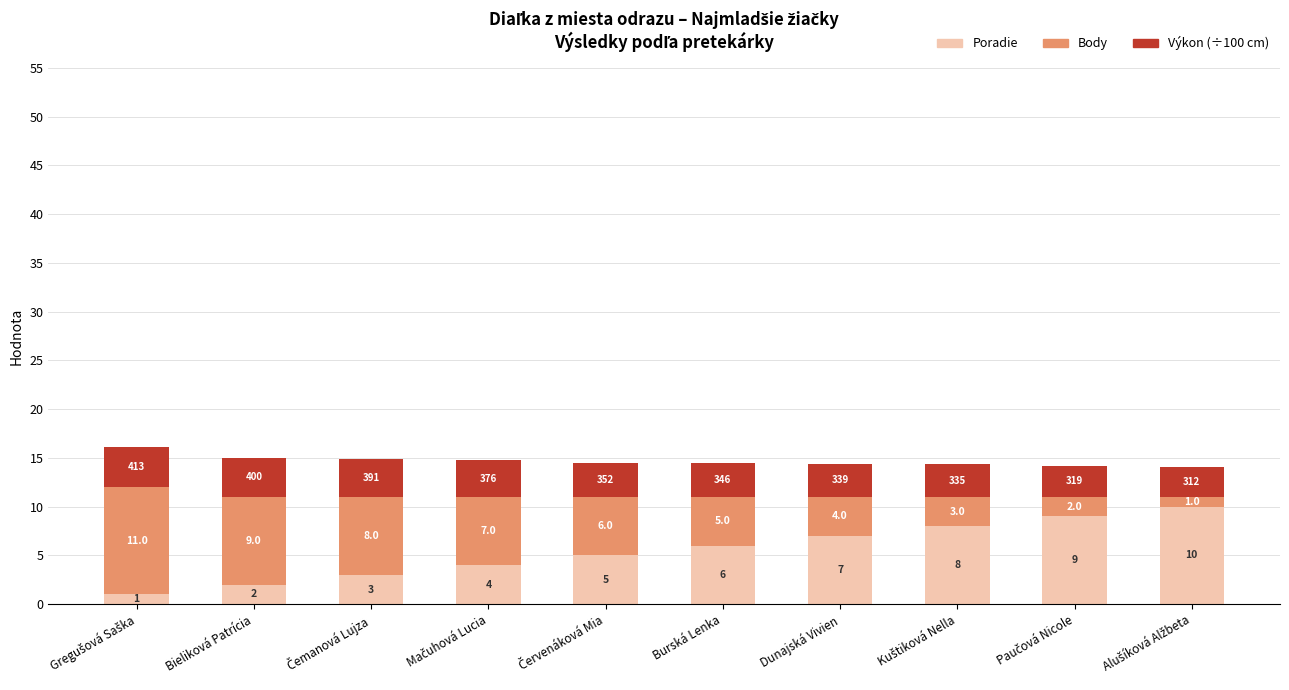

What is the lowest value of the Poradie series?

1.0